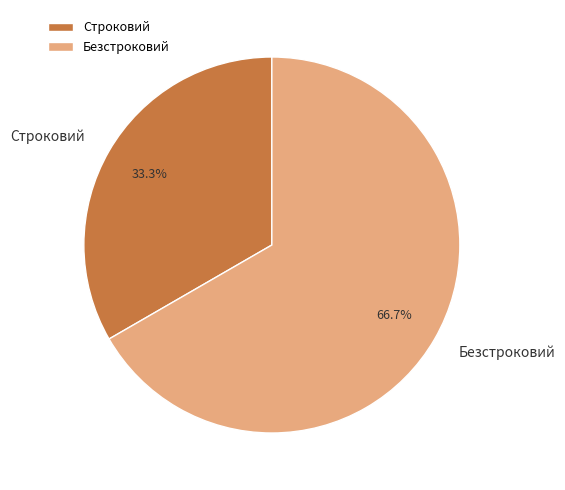

Is it true that Строковий is 33% of the pie?

True